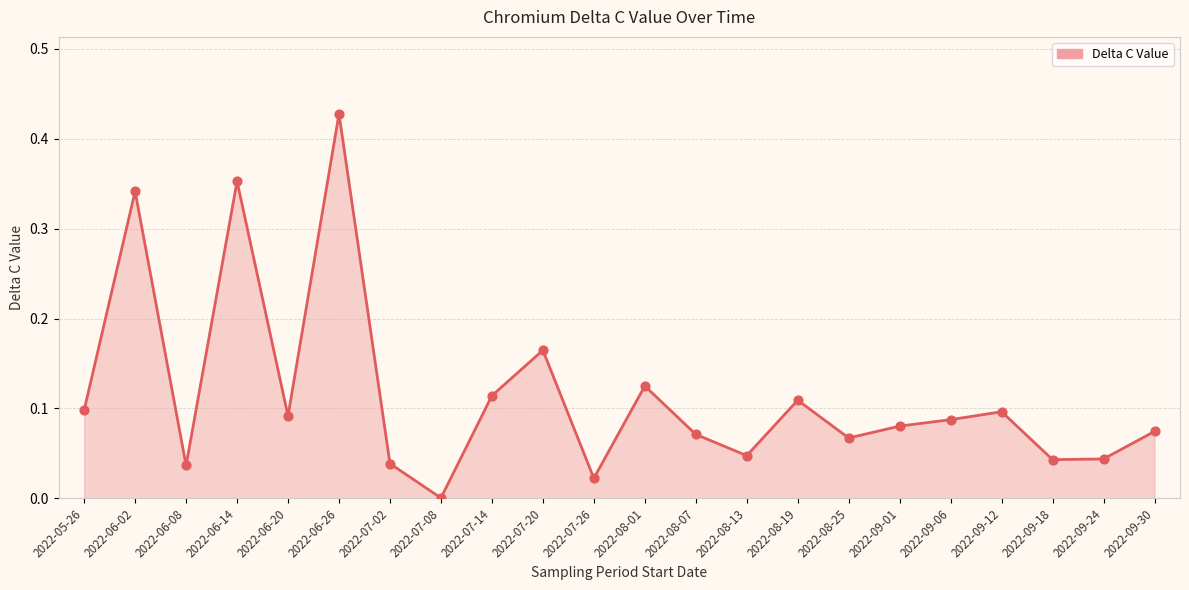

Between 2022-09-06 and 2022-09-18, which is larger?

2022-09-06